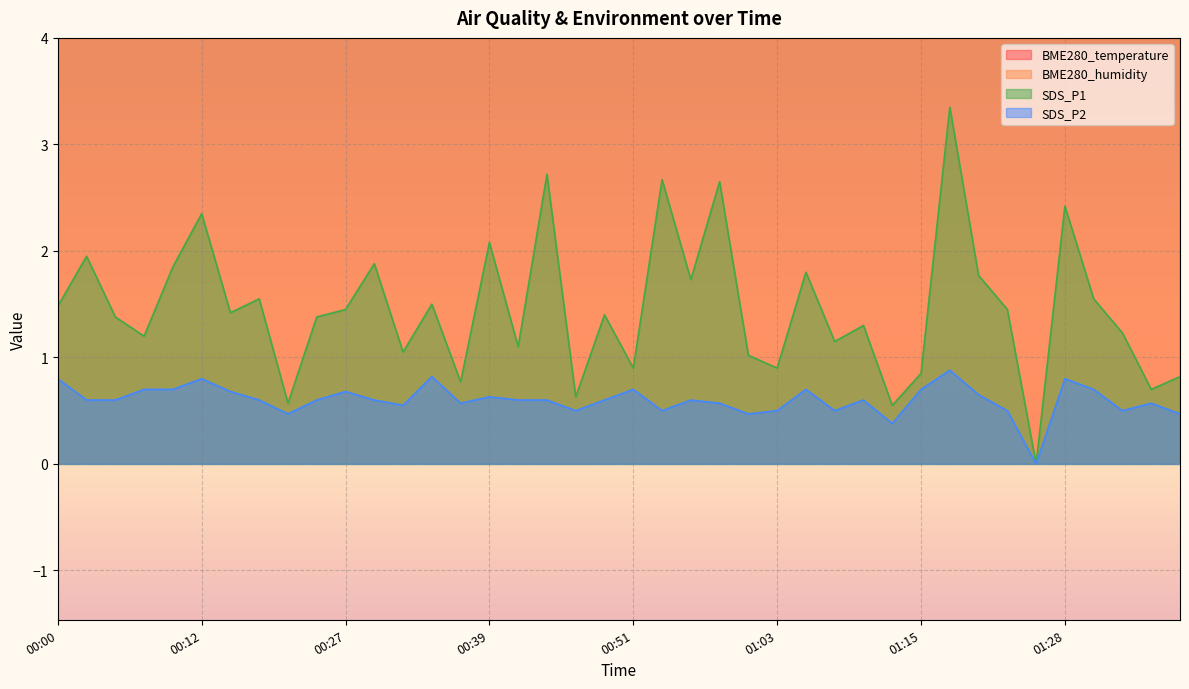

At which category does BME280_temperature reach its first local valley?

00:07